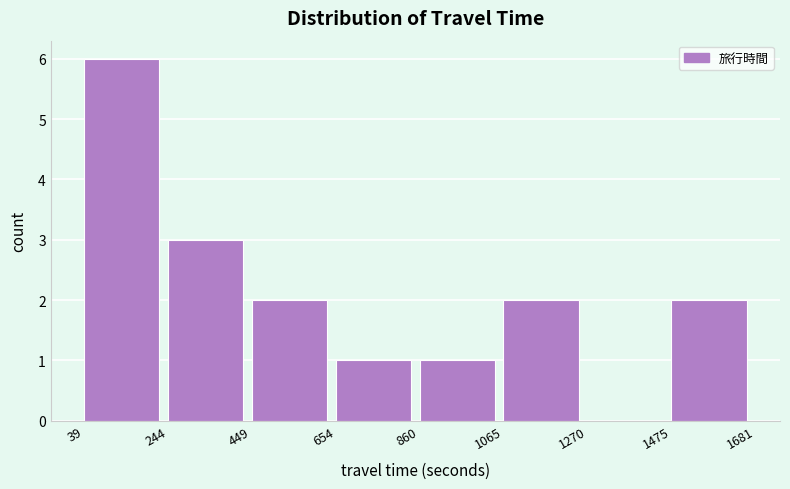

What is the height of the bar covering 244 to 449 on the x-axis? The values are not printed on the chart, so give them approximately, as read against the axis.

3